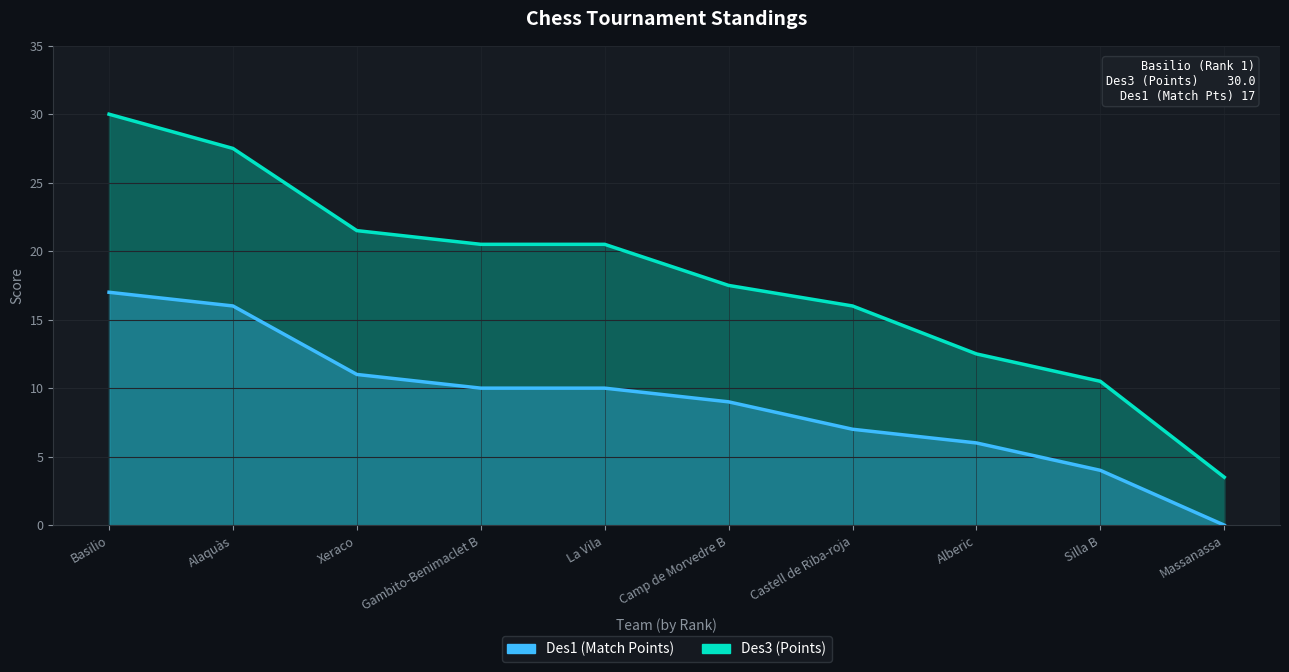

What is the difference between the maximum and second lowest values in the Des3 (Points) series?

19.5